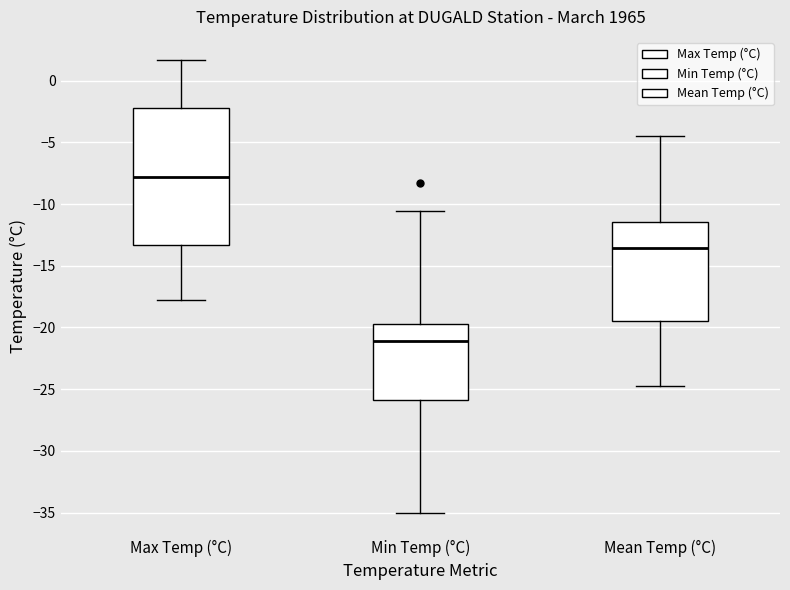

Reading left to right, transcribe this box plot: for each box, give where its median line is, the range the box spans, and where its two whiskers end, as read against the y-axis. The values are not printed on the chart, so give them approximately, as read against the axis.

Max Temp (°C): median -8.0, box -13.5 to -2.0, whiskers -18.0 to 1.5
Min Temp (°C): median -21.0, box -26.0 to -19.5, whiskers -35.0 to -10.5
Mean Temp (°C): median -13.5, box -19.5 to -11.5, whiskers -24.5 to -4.5